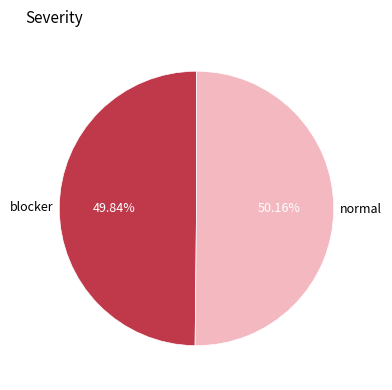

To the nearest percent, what is the combined percentage of normal and blocker?

100%